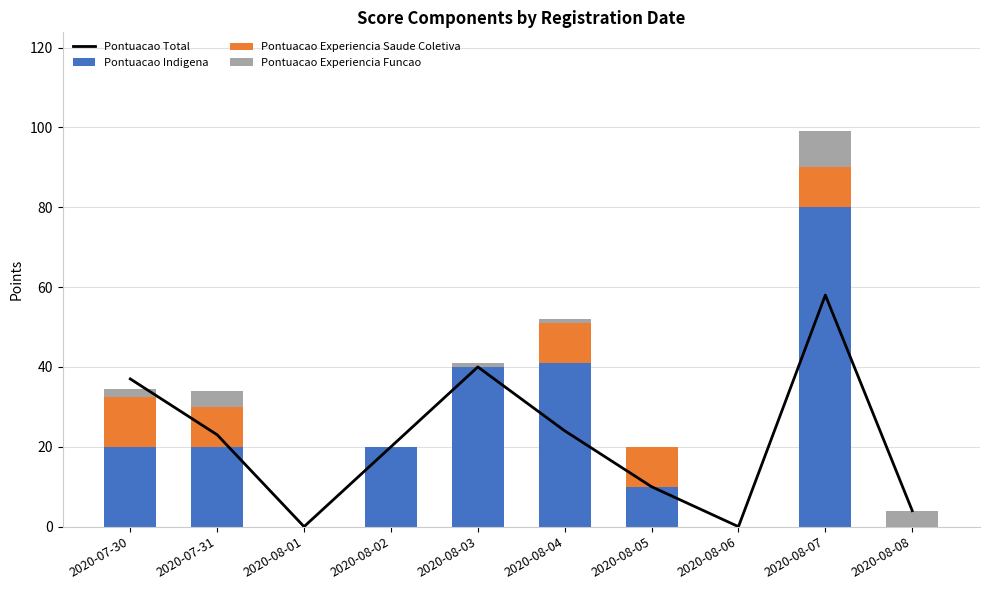

List the labels in order of Pontuacao Total value, largest first.

2020-08-07, 2020-08-03, 2020-07-30, 2020-08-04, 2020-07-31, 2020-08-02, 2020-08-05, 2020-08-08, 2020-08-01, 2020-08-06